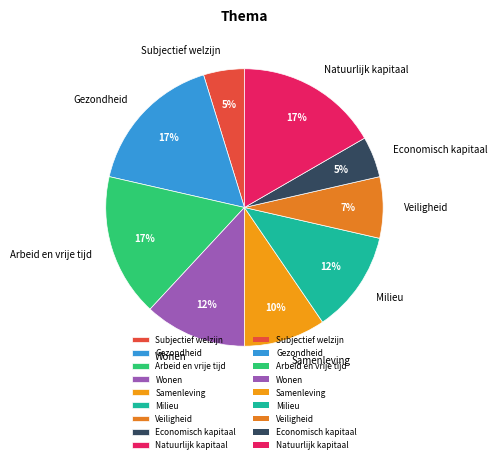

To the nearest percent, what is the combined percentage of Veiligheid and Subjectief welzijn?

12%